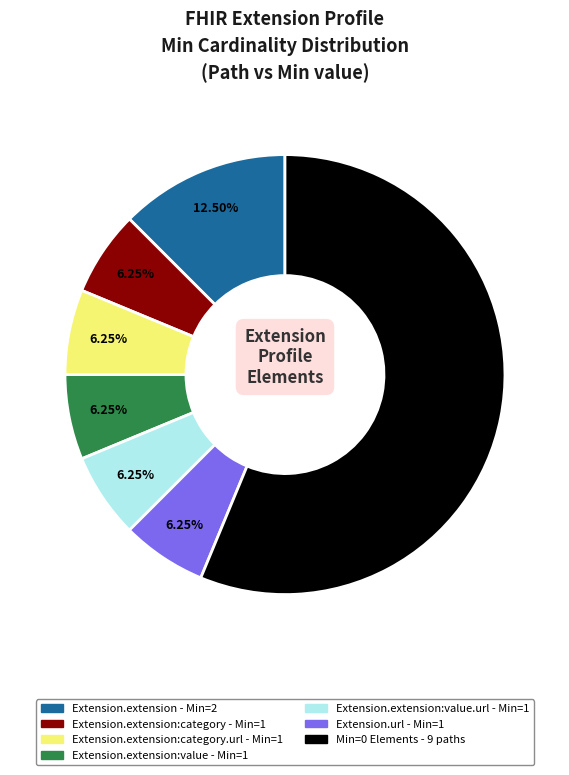

Does any single category account for the majority?

Yes